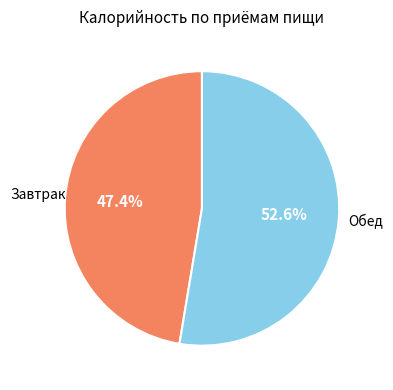

Does any single category account for the majority?

Yes